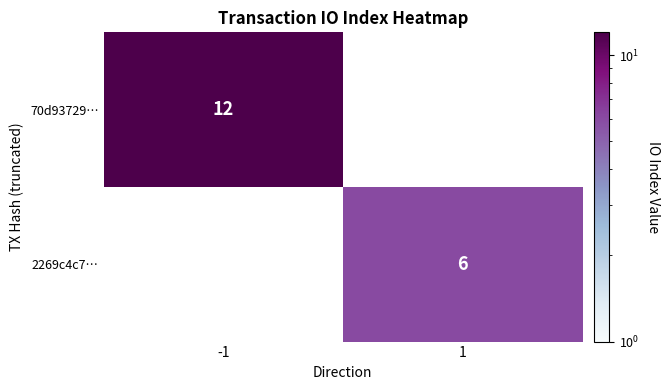

What is the smallest value displayed?

6.0